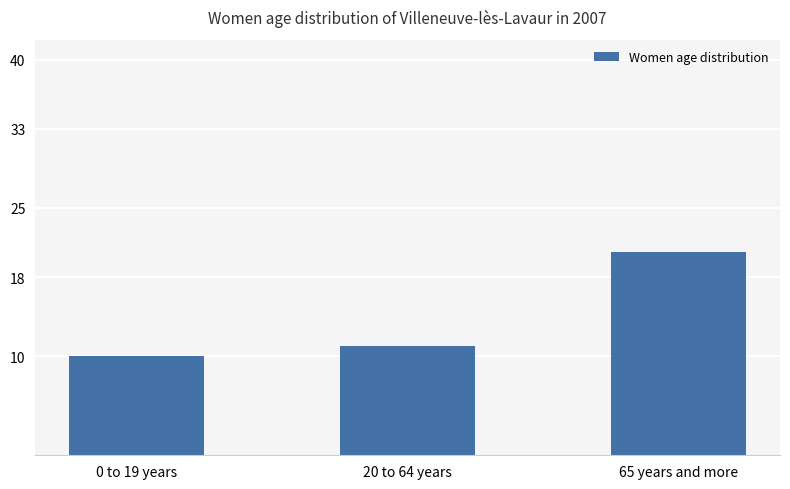

Rank the categories by value from highest to lowest.

65 years and more, 20 to 64 years, 0 to 19 years